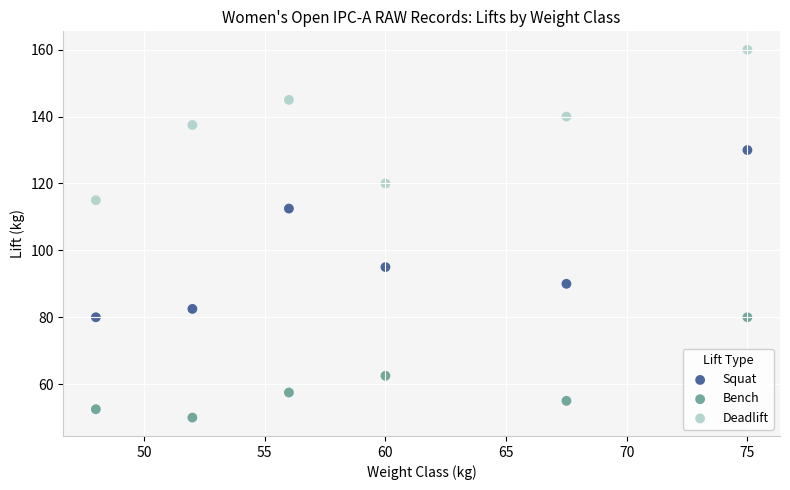

In the Squat series, what Y value is closest to 105?

112.5